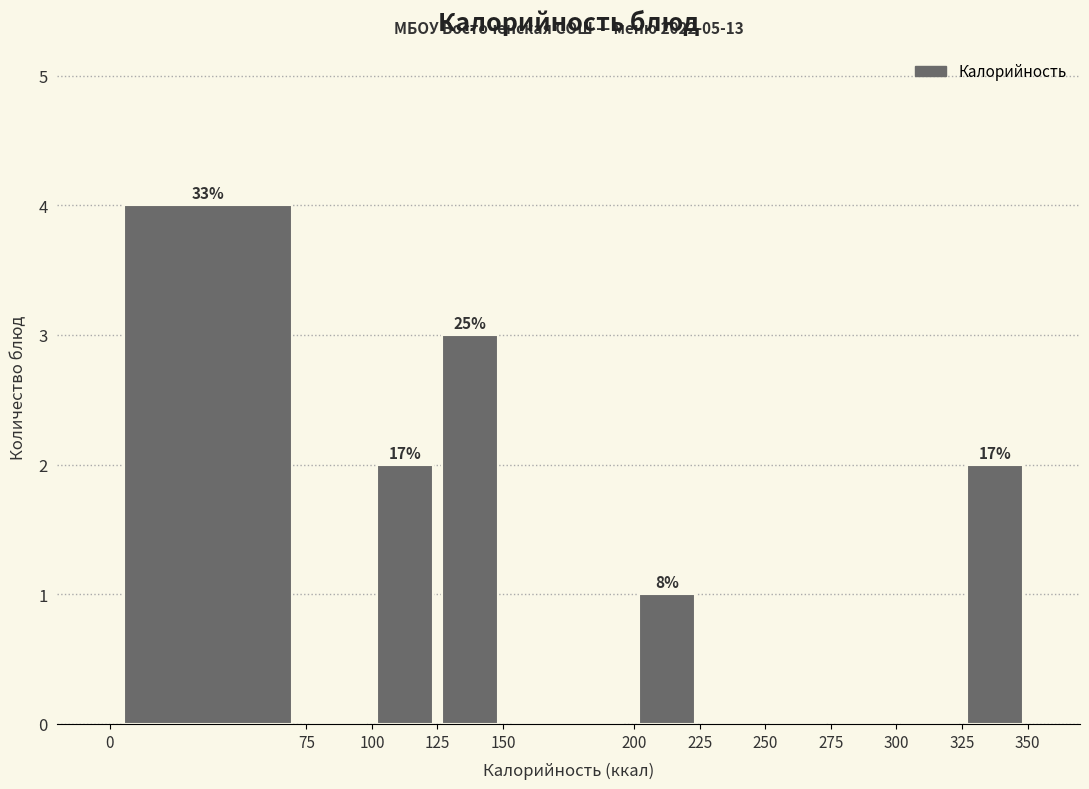

Over which range of the x-axis is the bar tallest?

0 to 75